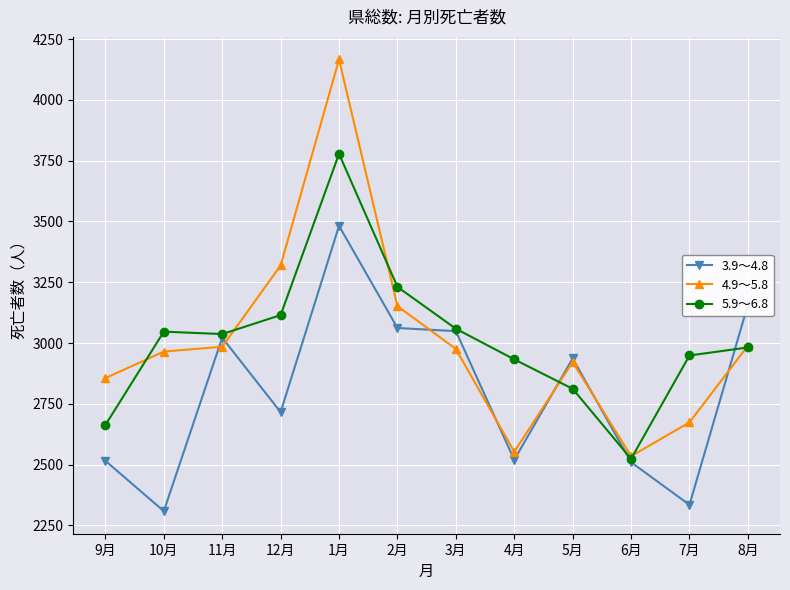

Rank the series at 1月 from highest to lowest value.

4.9～5.8, 5.9～6.8, 3.9～4.8